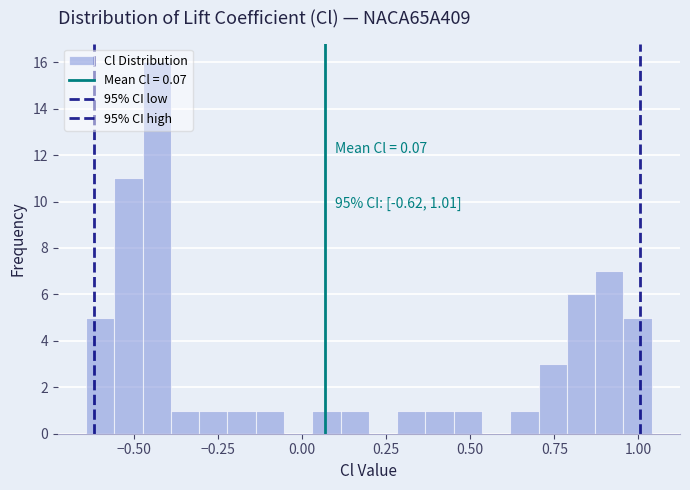

Around what value on the x-axis is the tallest bar? Give the approximate position of its centre, as read against the axis.

-0.45